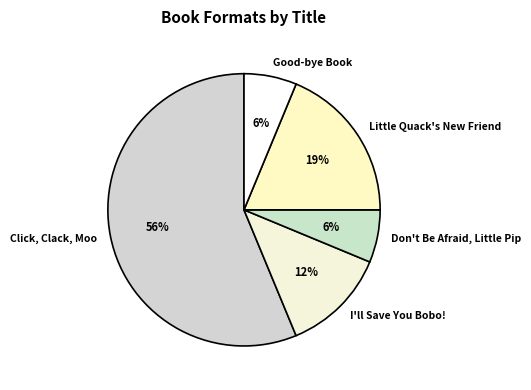

To the nearest percent, what portion does Good-bye Book represent?

6%